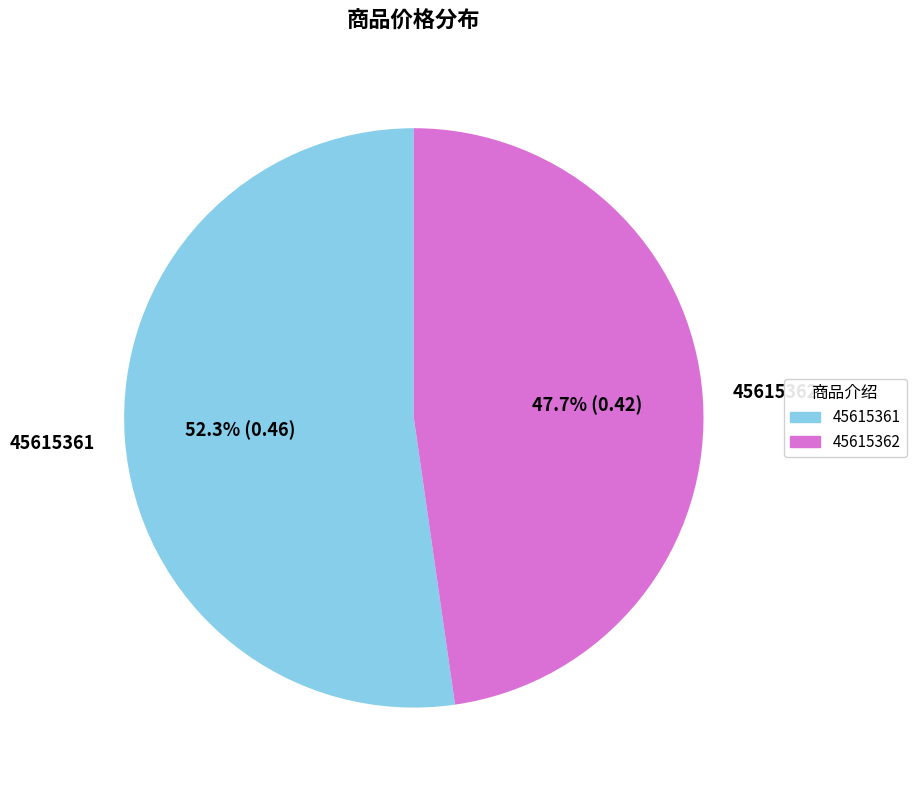

Which category has the biggest portion of the pie?

45615361